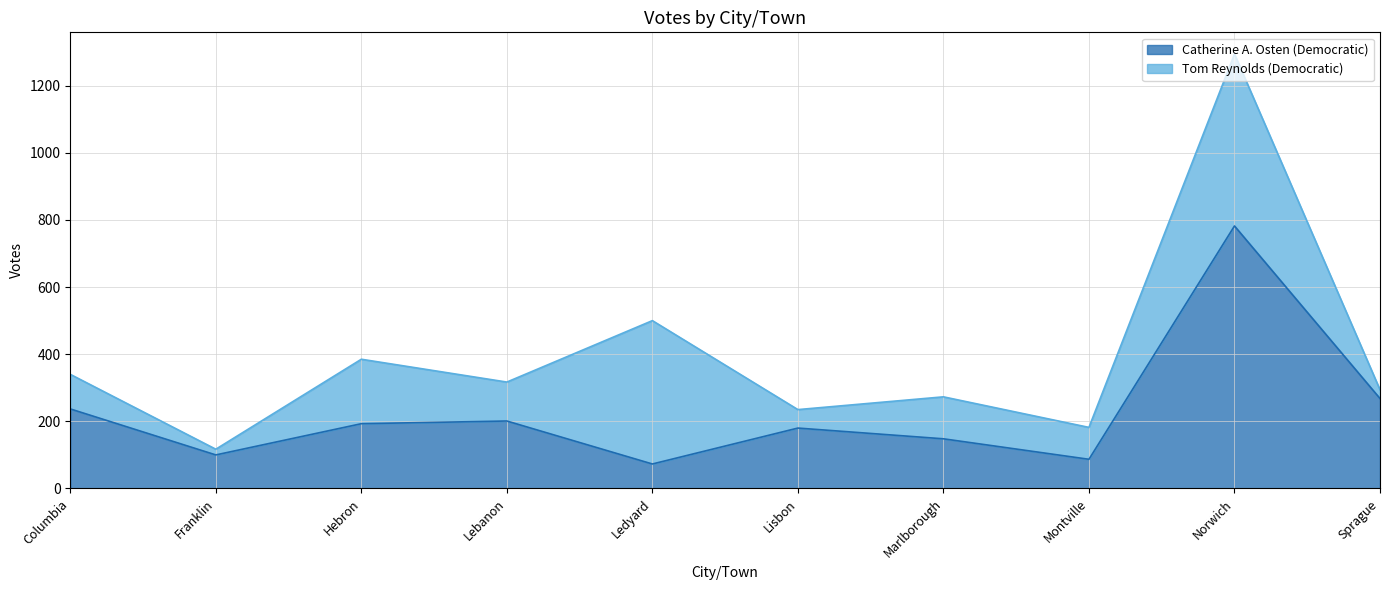

What is the greatest value displayed?

782